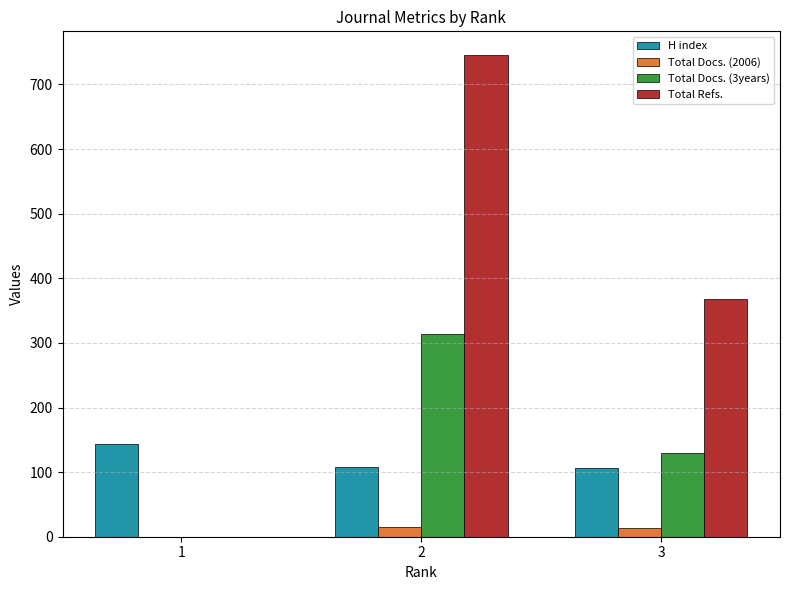

How many groups of bars are there?

3